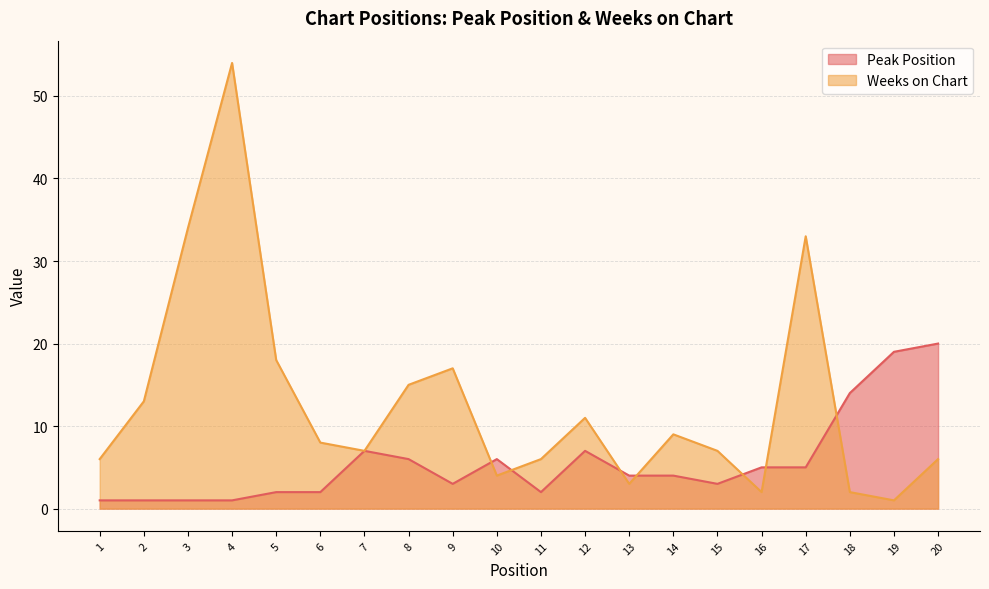

What is the sum of all Peak Position values?

113